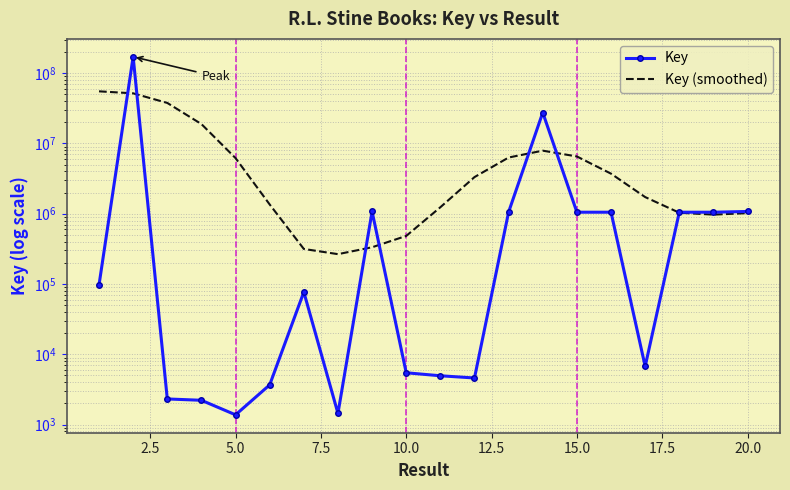

What is the minimum value for Key (smoothed)?

266067.6